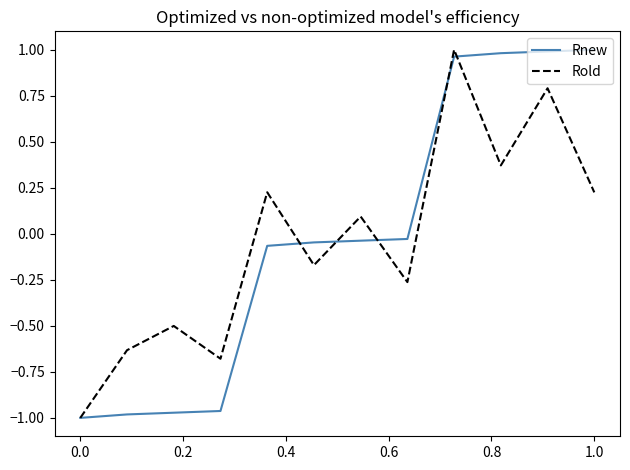

Which series has the widest spread of values?

Rnew